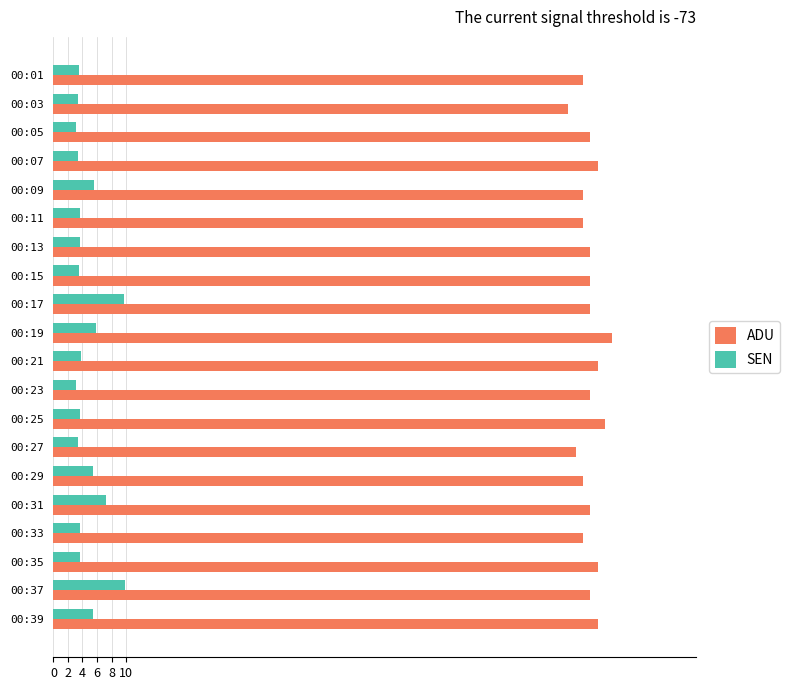

The value of ADU at 00:33 is 73.0. True or false?

True